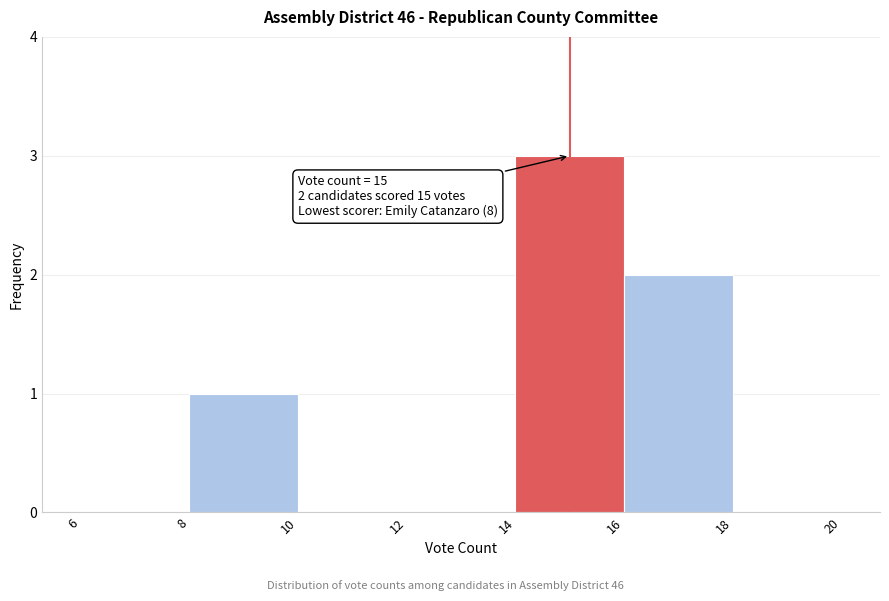

Over which range of the x-axis is the bar tallest?

14 to 16